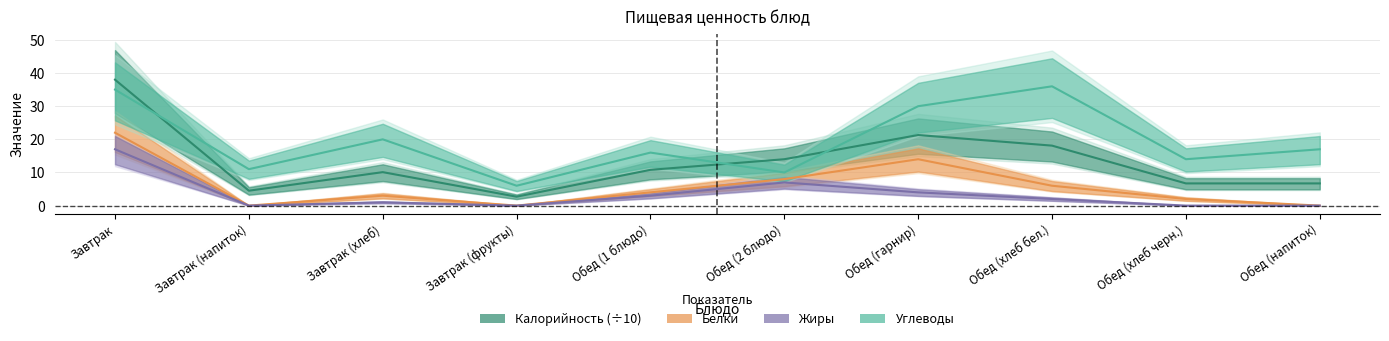

What is the difference between the Калорийность values at Завтрак (хлеб) and Обед (2 блюдо)?

3.9